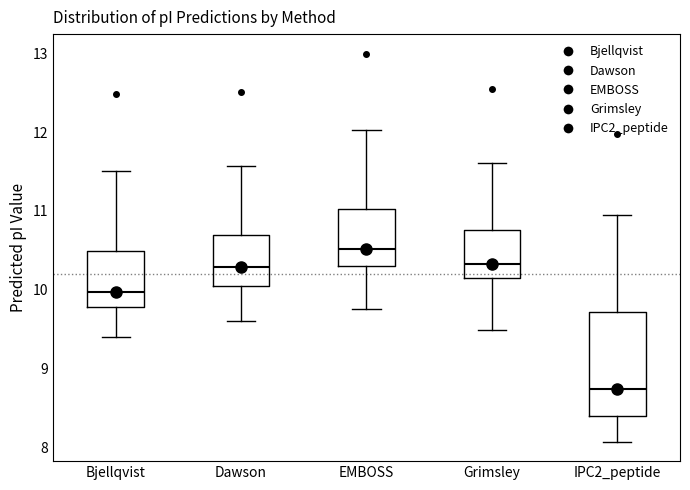

Where does the lower whisker of the box for Grimsley end on the y-axis? The values are not printed on the chart, so give them approximately, as read against the axis.

9.5